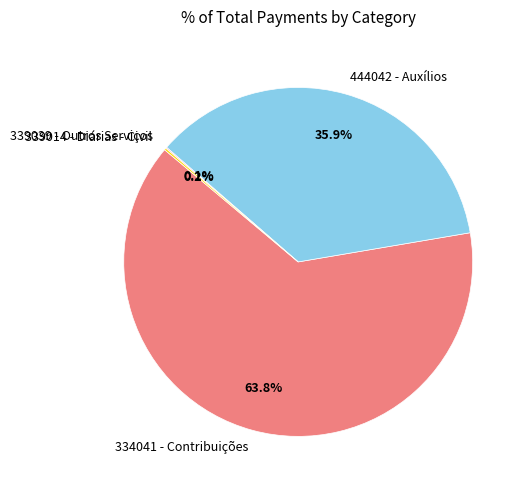

What is the largest slice in the pie chart?

334041 - Contribuições